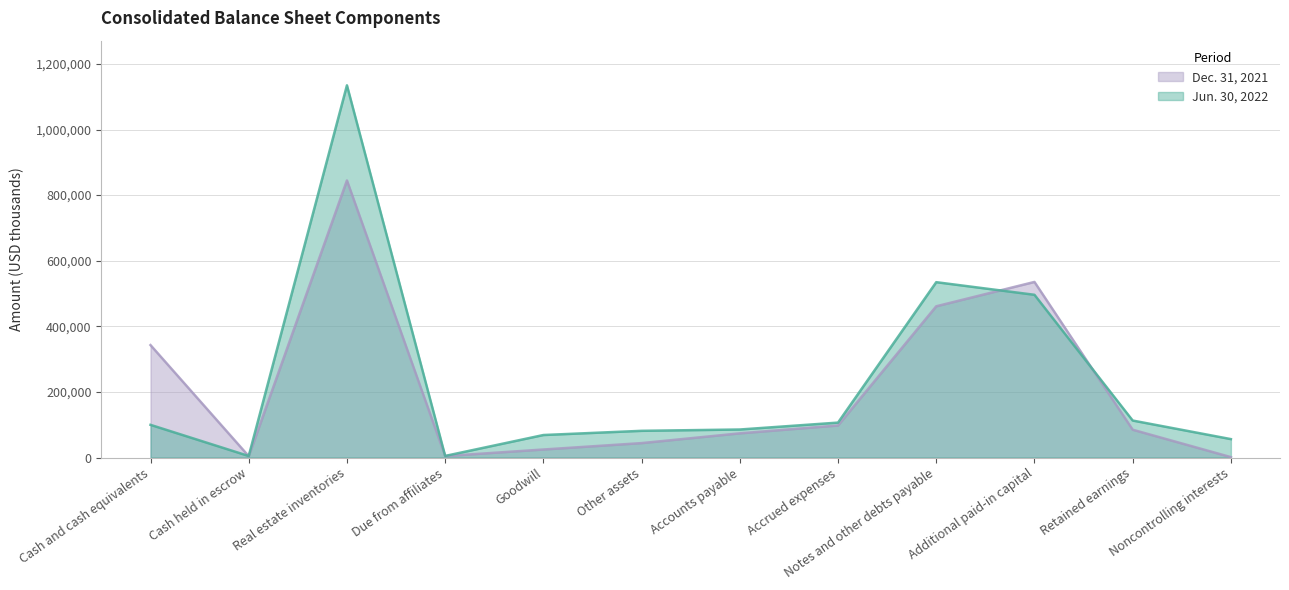

Where do Dec. 31, 2021 and Jun. 30, 2022 first cross each other?

Cash and cash equivalents and Cash held in escrow